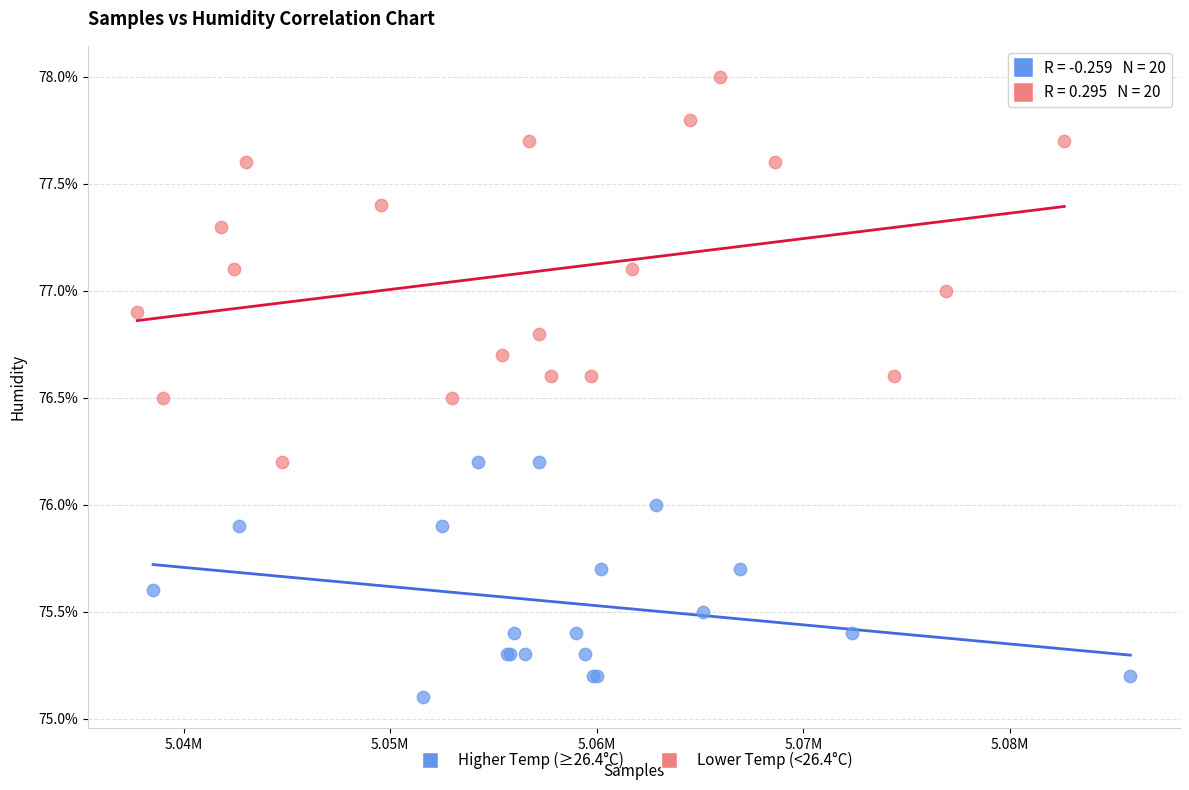

Which series has the largest Y range (max minus min)?

Lower Temp (<26.4°C)